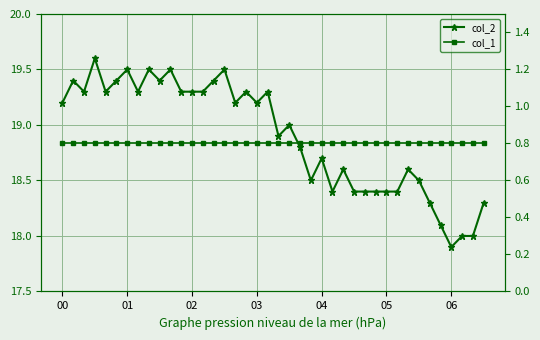

True or false: col_2 and col_1 intersect in this chart.

False